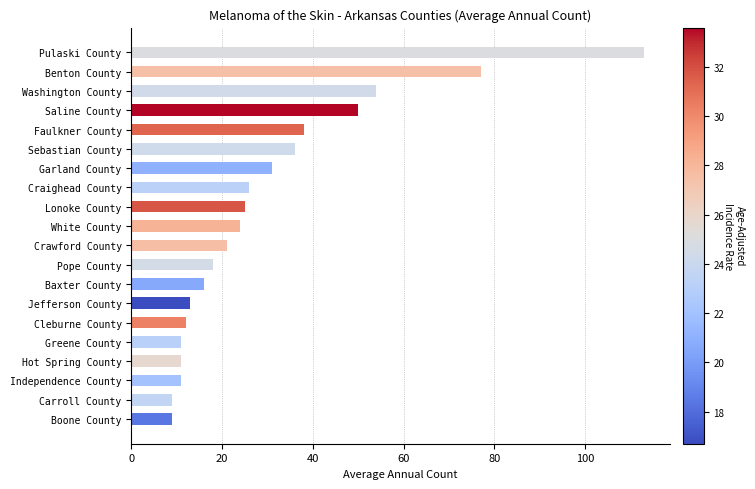

The chart shows a value of 26 at Baxter County. True or false?

False